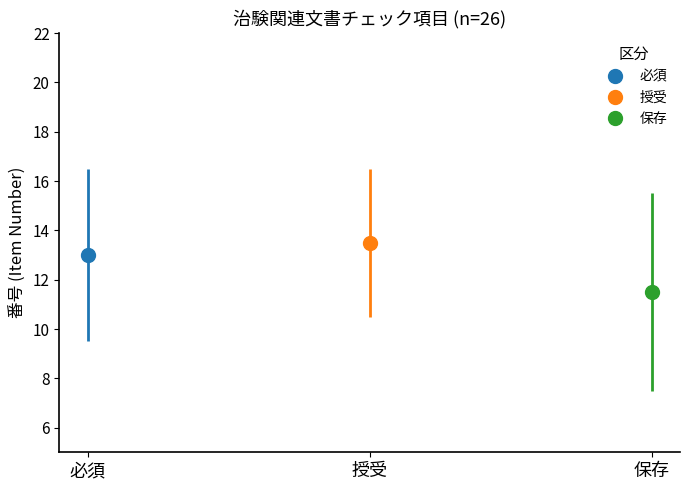

What are all the series names shown in the legend?

必須, 授受, 保存